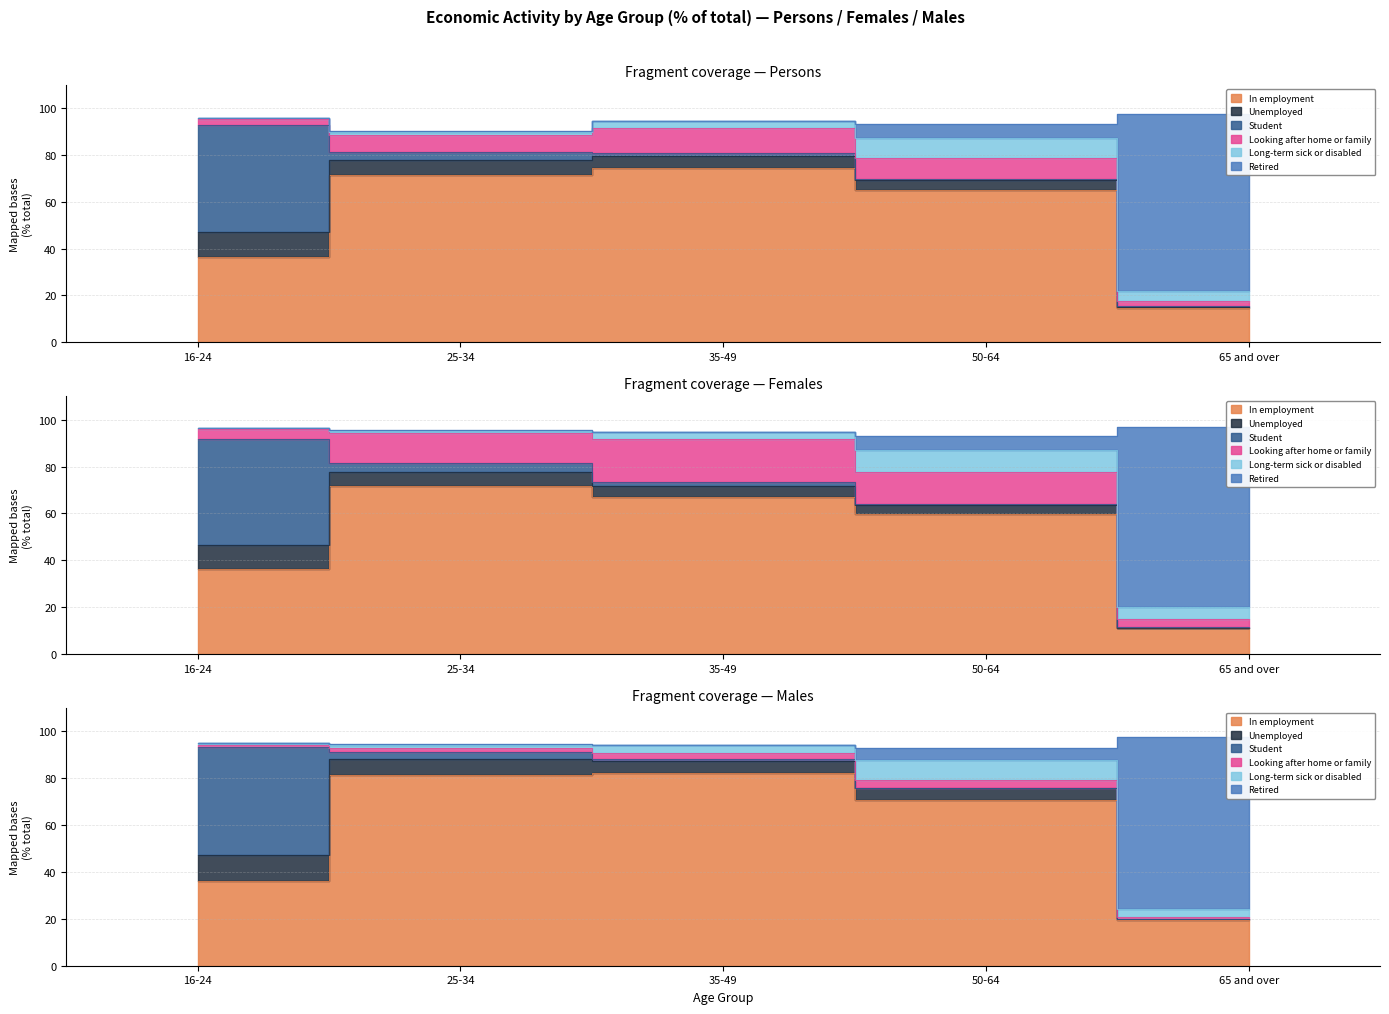

Is it true that Looking after home or family equals 1.0 at Persons?

False